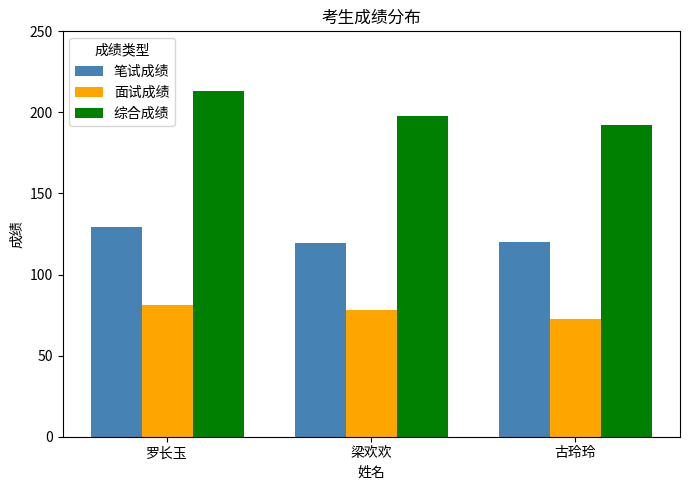

What is the difference between the maximum and minimum values in the 面试成绩 series?

8.7